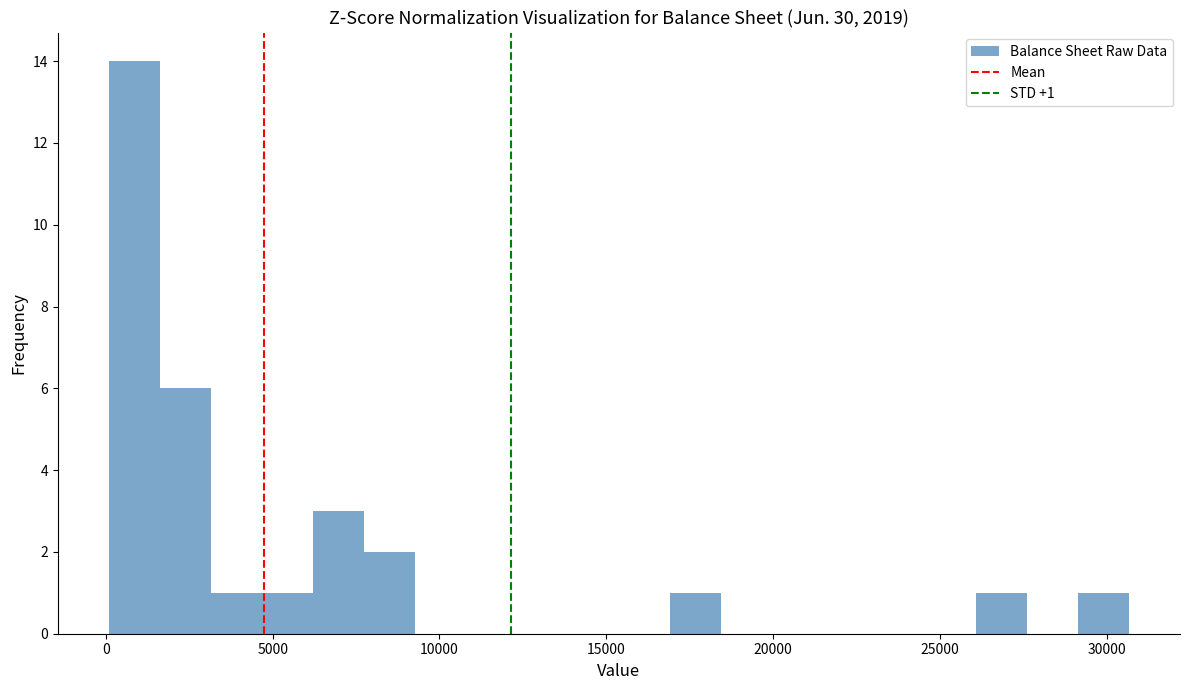

Read against the x-axis, roughly where is the centre of the tallest bar?

1000